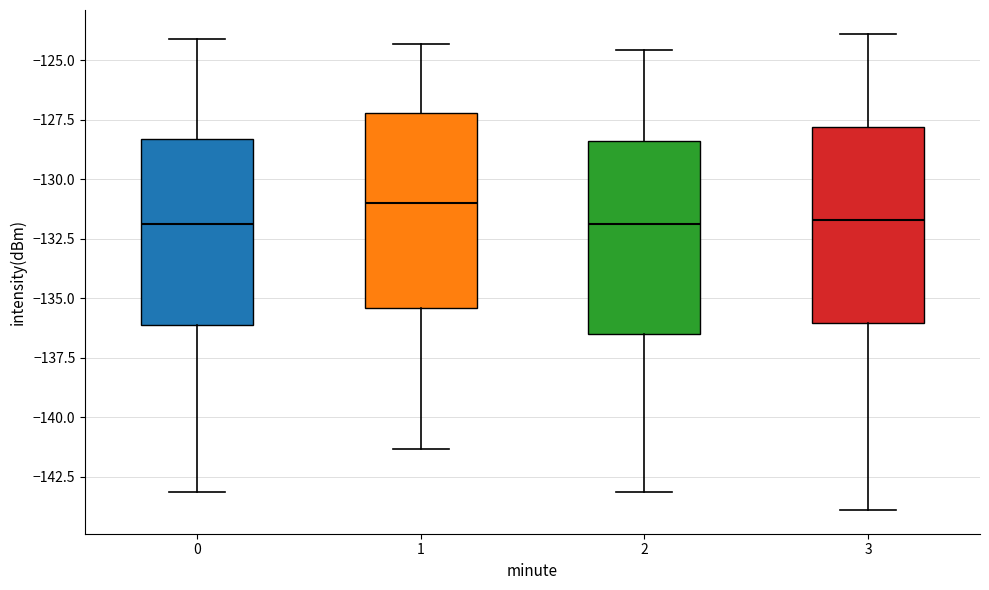

Where does the lower whisker of the box at x = 2 end on the y-axis? The values are not printed on the chart, so give them approximately, as read against the axis.

-143.0